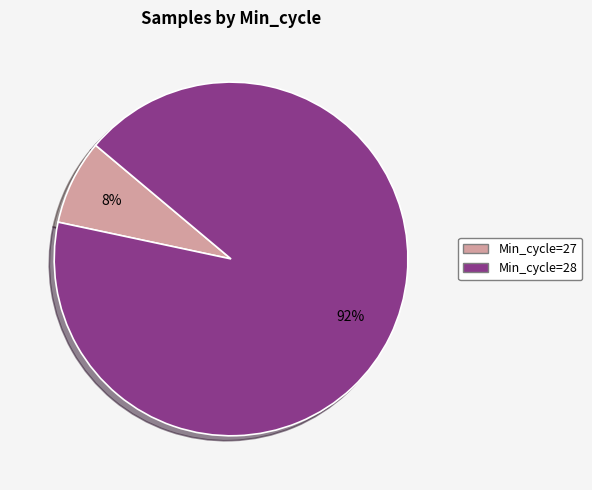

Is there a majority slice in this chart?

Yes